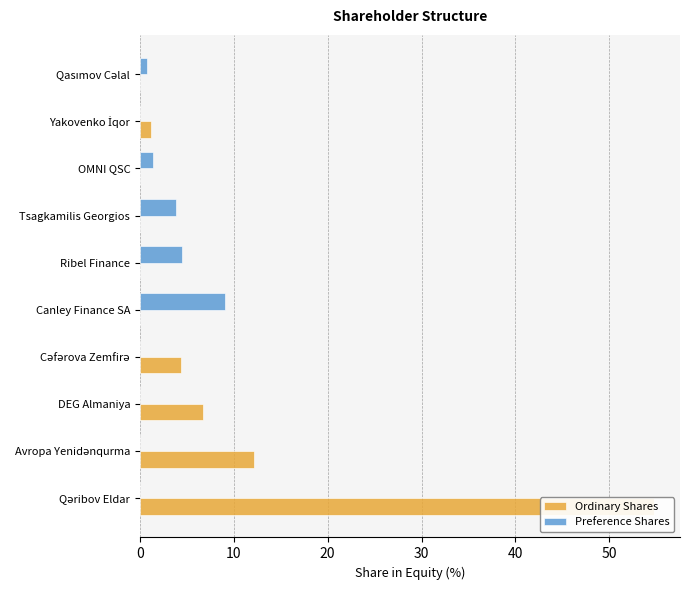

How many bars are there in total?

20